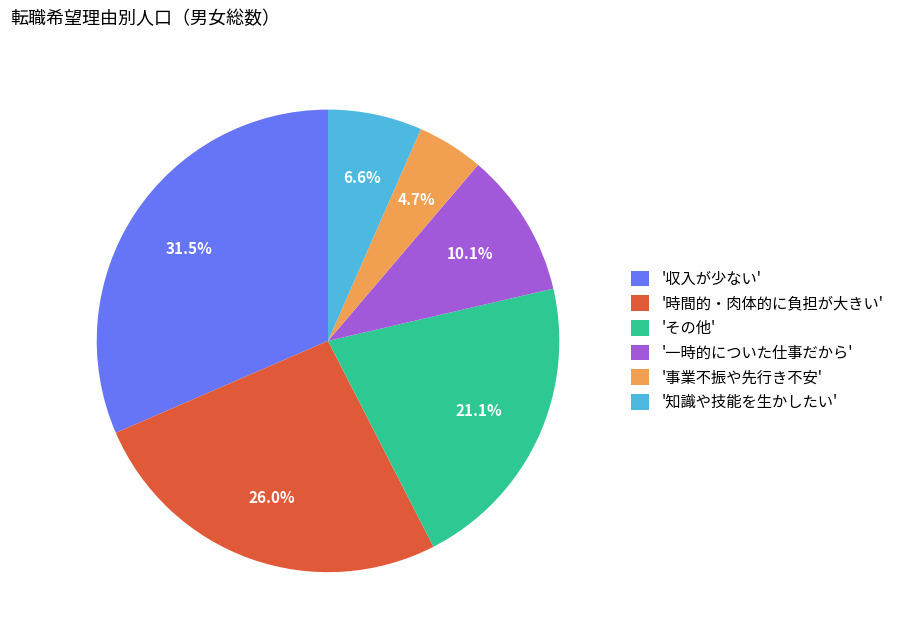

How much of the chart is everything except '時間的・肉体的に負担が大きい'?

74.0%